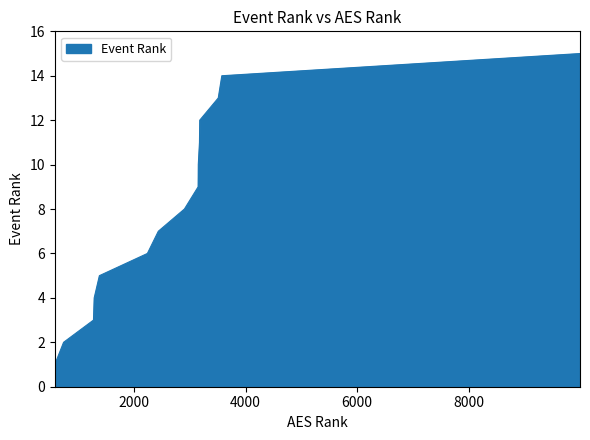

What is the greatest value displayed?

15